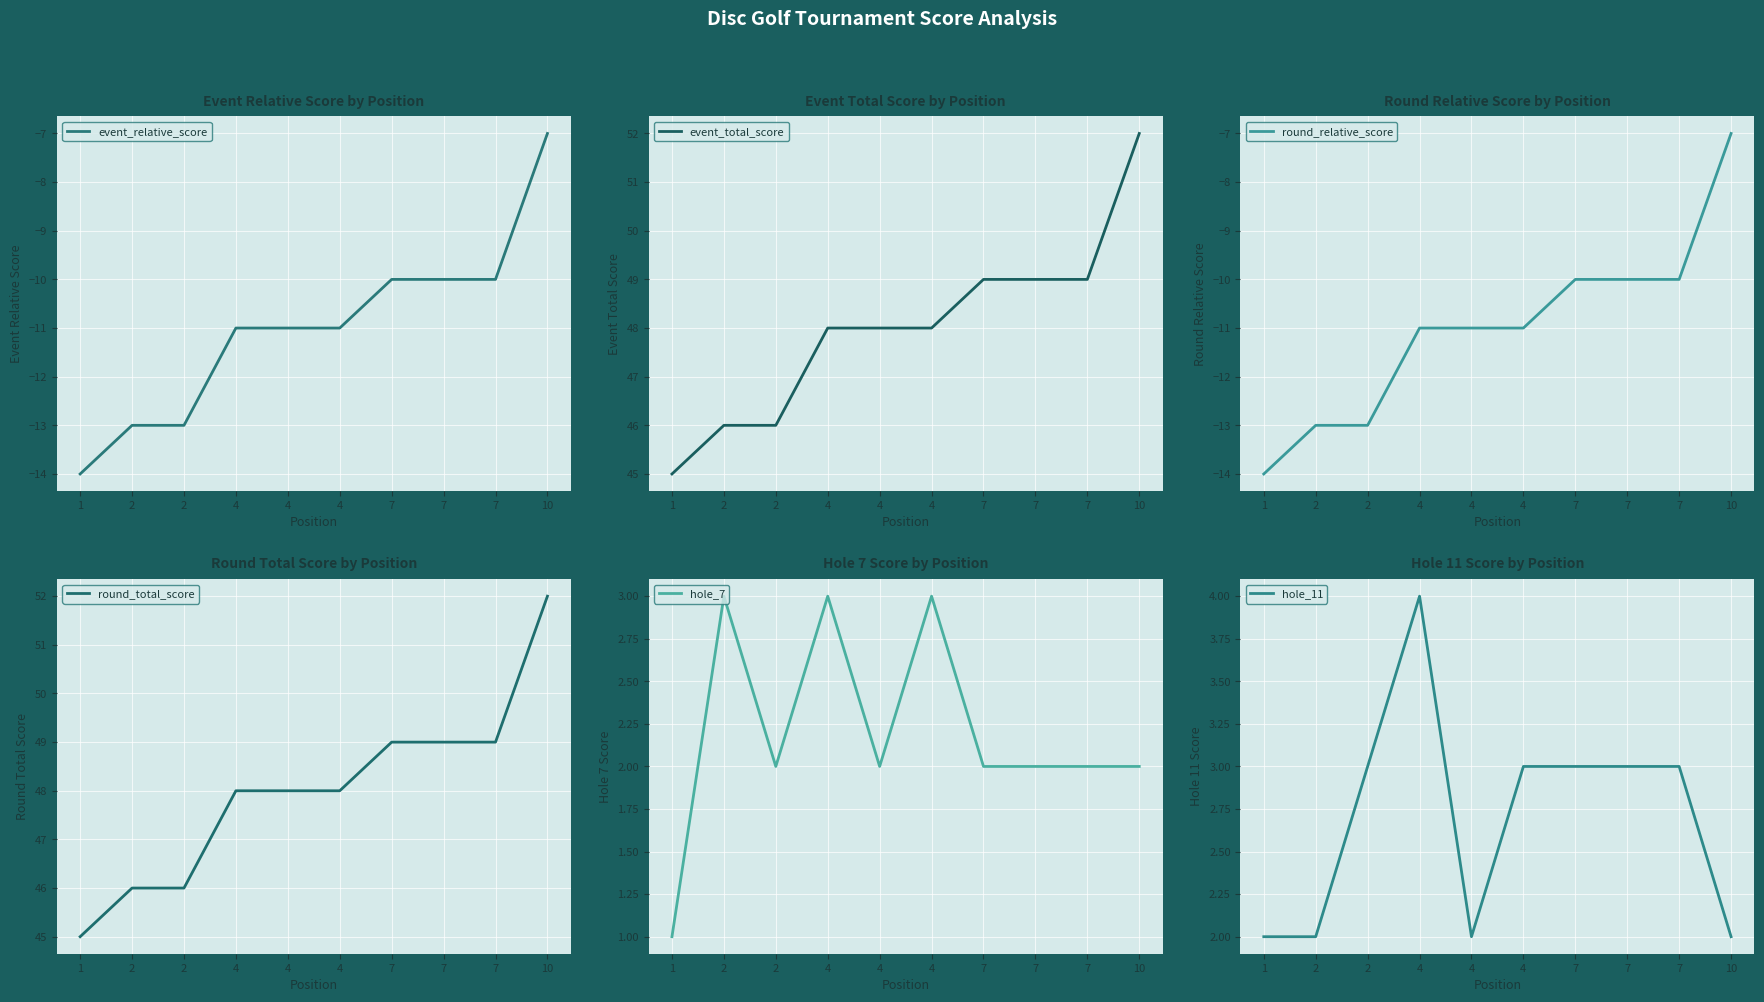

How many event_relative_score values are between -13 and -10?

8